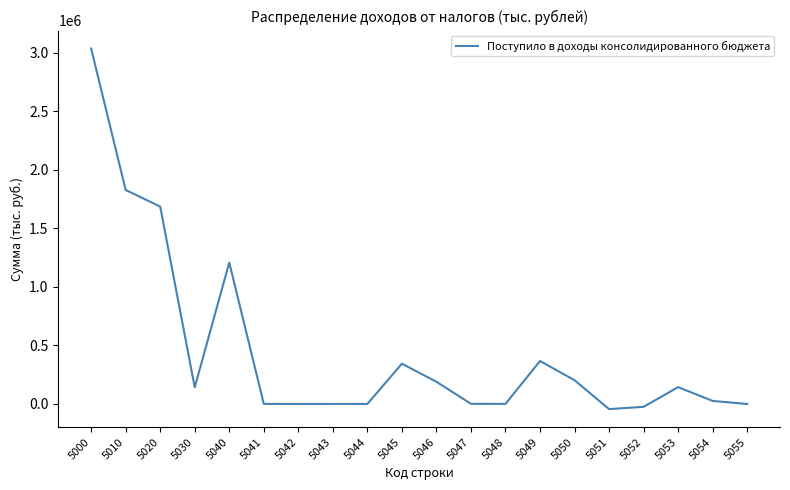

Which category has the highest value across all series?

5000